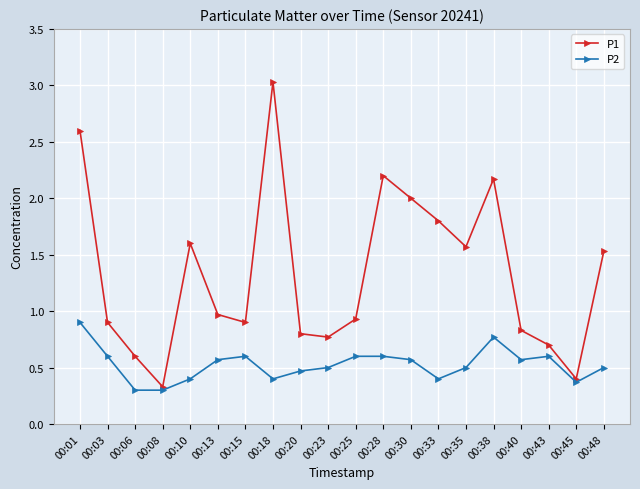

Reading left to right, transcribe all the data shown in this chart.

P1: 00:01=2.6	00:03=0.9	00:06=0.6	00:08=0.3	00:10=1.6	00:13=1.0	00:15=0.9	00:18=3.0	00:20=0.8	00:23=0.8	00:25=0.9	00:28=2.2	00:30=2.0	00:33=1.8	00:35=1.6	00:38=2.2	00:40=0.8	00:43=0.7	00:45=0.4	00:48=1.5
P2: 00:01=0.9	00:03=0.6	00:06=0.3	00:08=0.3	00:10=0.4	00:13=0.6	00:15=0.6	00:18=0.4	00:20=0.5	00:23=0.5	00:25=0.6	00:28=0.6	00:30=0.6	00:33=0.4	00:35=0.5	00:38=0.8	00:40=0.6	00:43=0.6	00:45=0.4	00:48=0.5